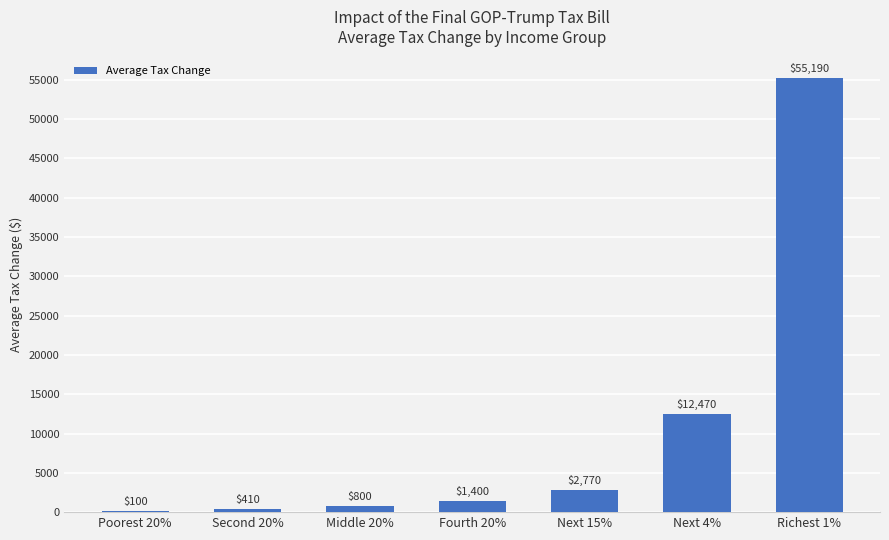

What is the difference between the values at Fourth 20% and Next 4%?

11070